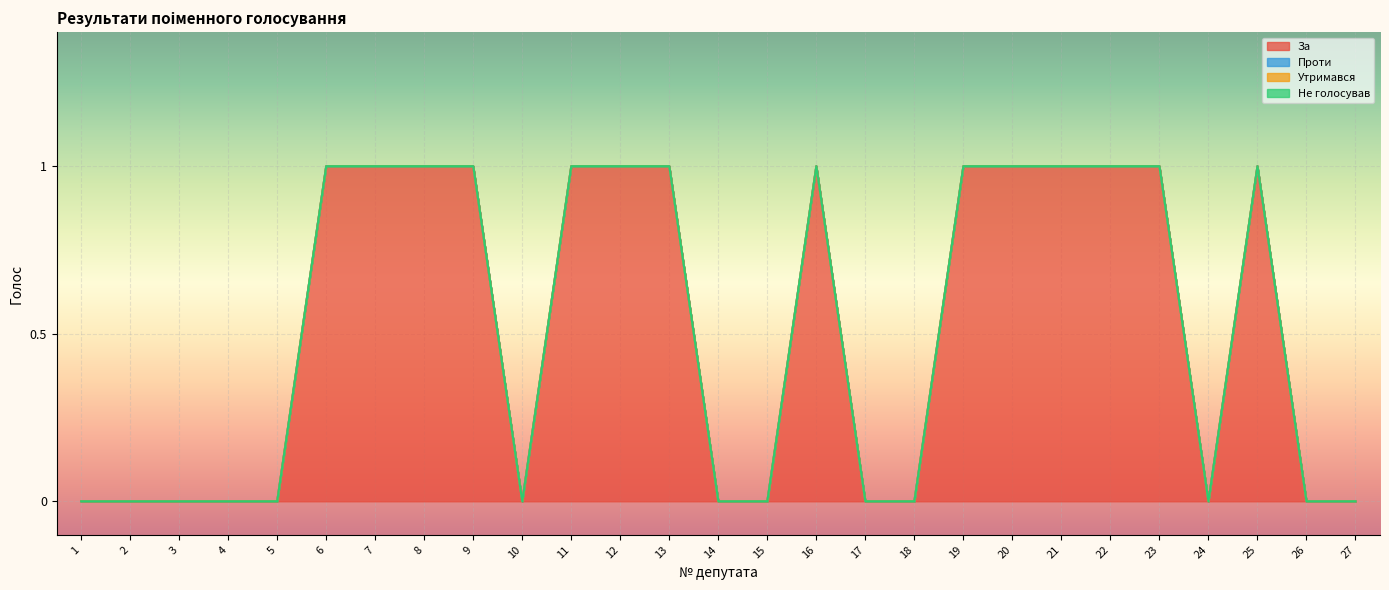

True or false: Проти and За cross at least once.

False